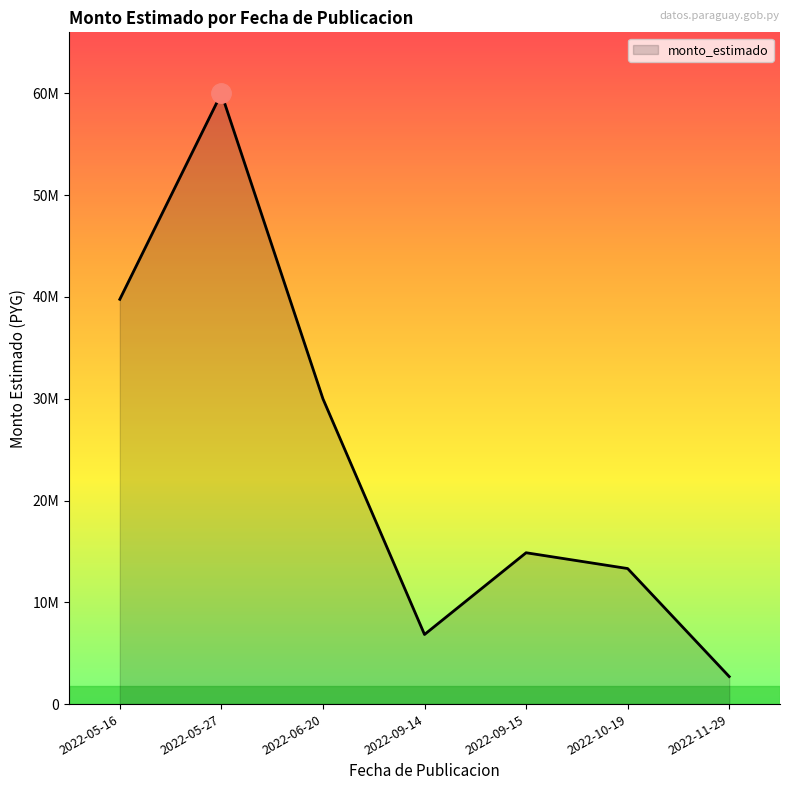

What is the maximum value shown in the chart?

59998350